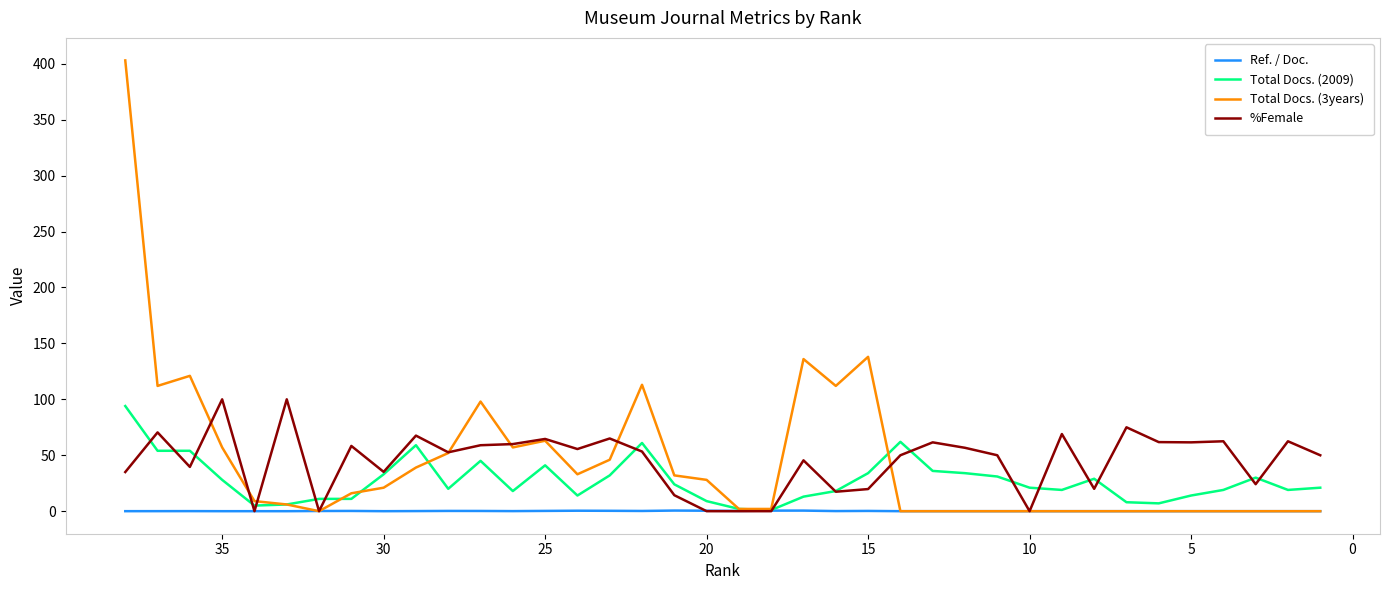

Is it true that Total Docs. (3years) equals 6.1 at 15?

False